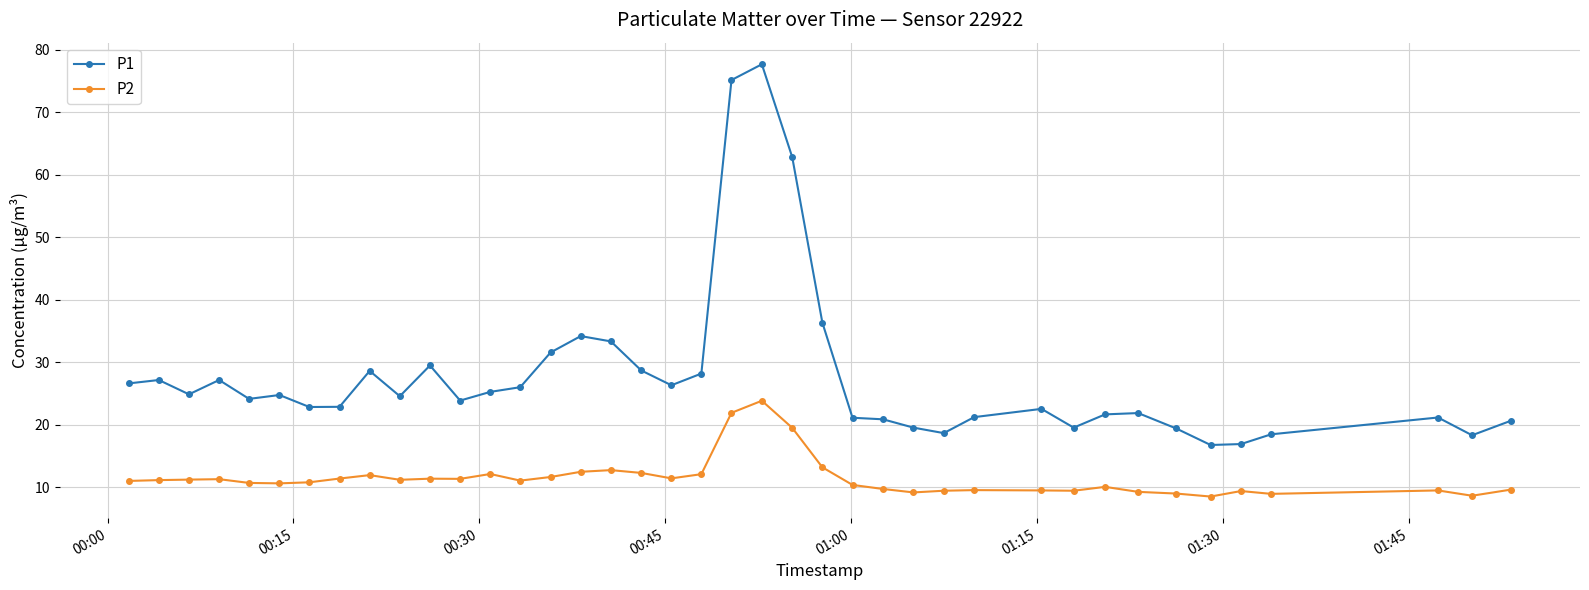

What is the value of the P2 point at the 20th from the left?

12.1